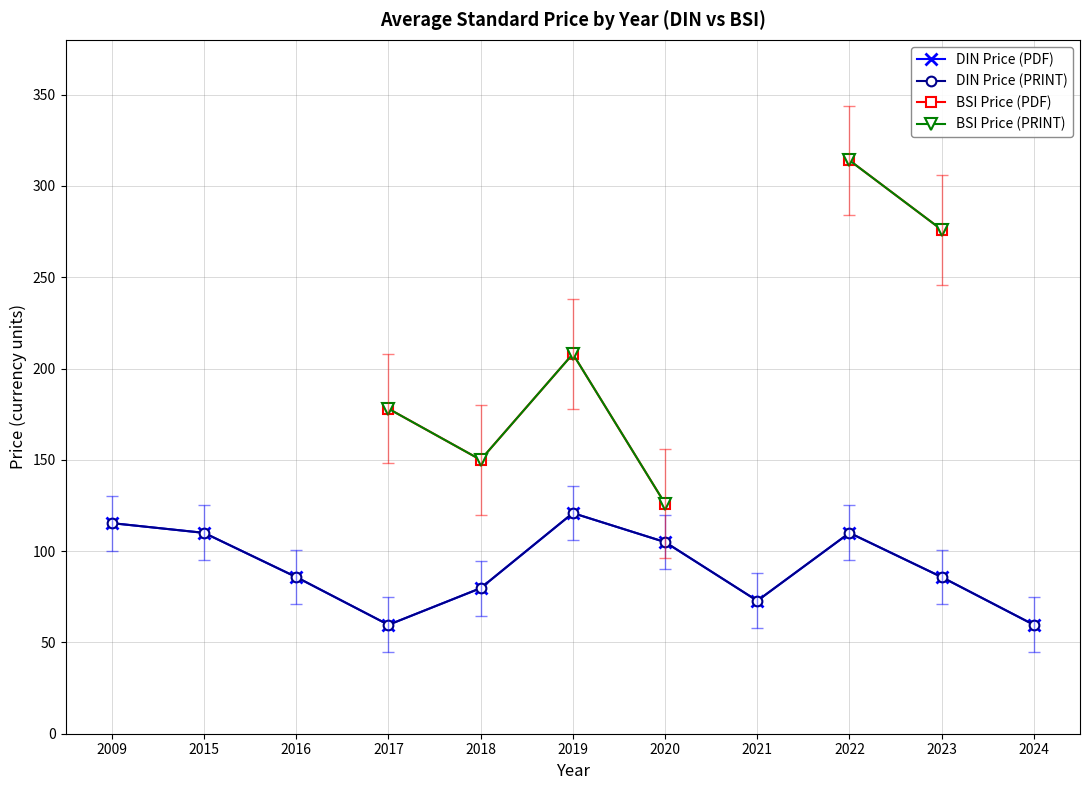

At which category is the sum across all series the highest?

2022